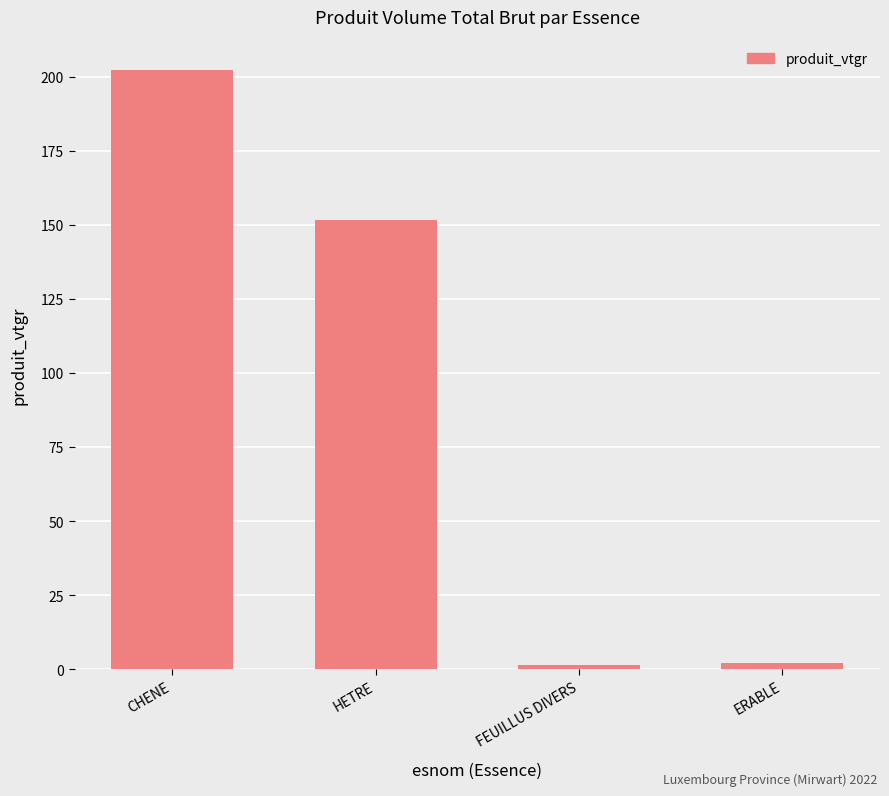

True or false: the data shows 202.3 at CHENE.

True